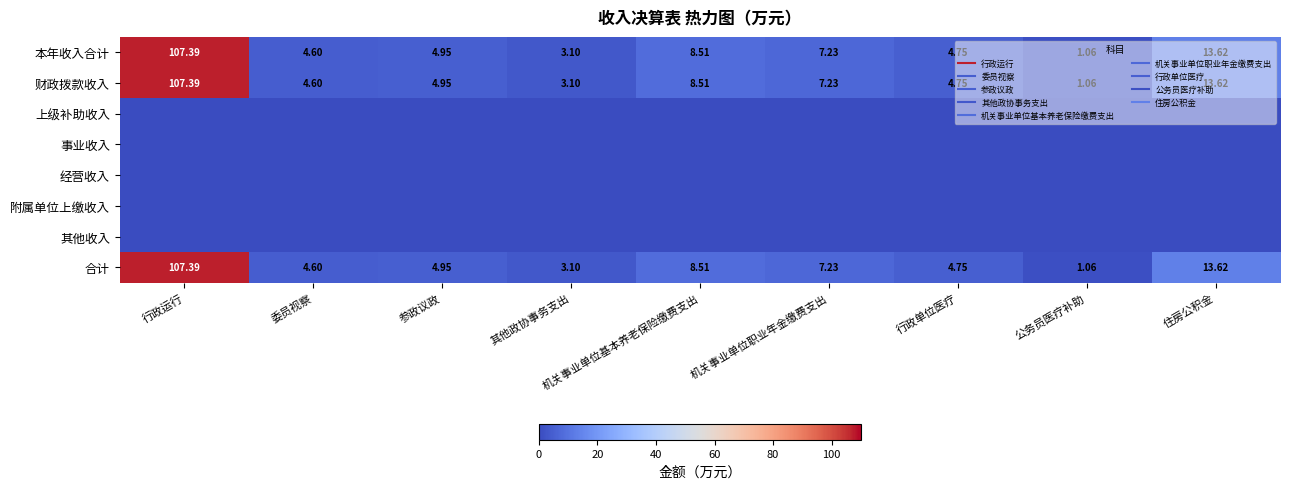

Which series has the largest total across all categories?

本年收入合计